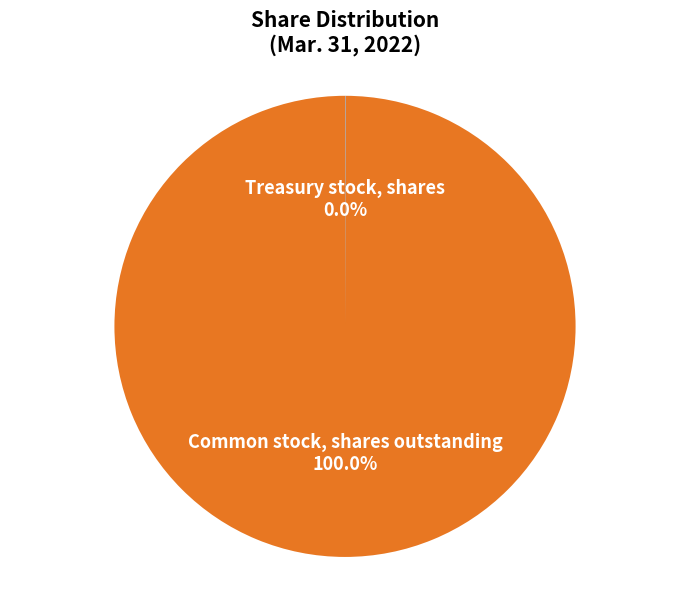

To the nearest percent, what is the difference between the largest and smallest slice percentages?

100%